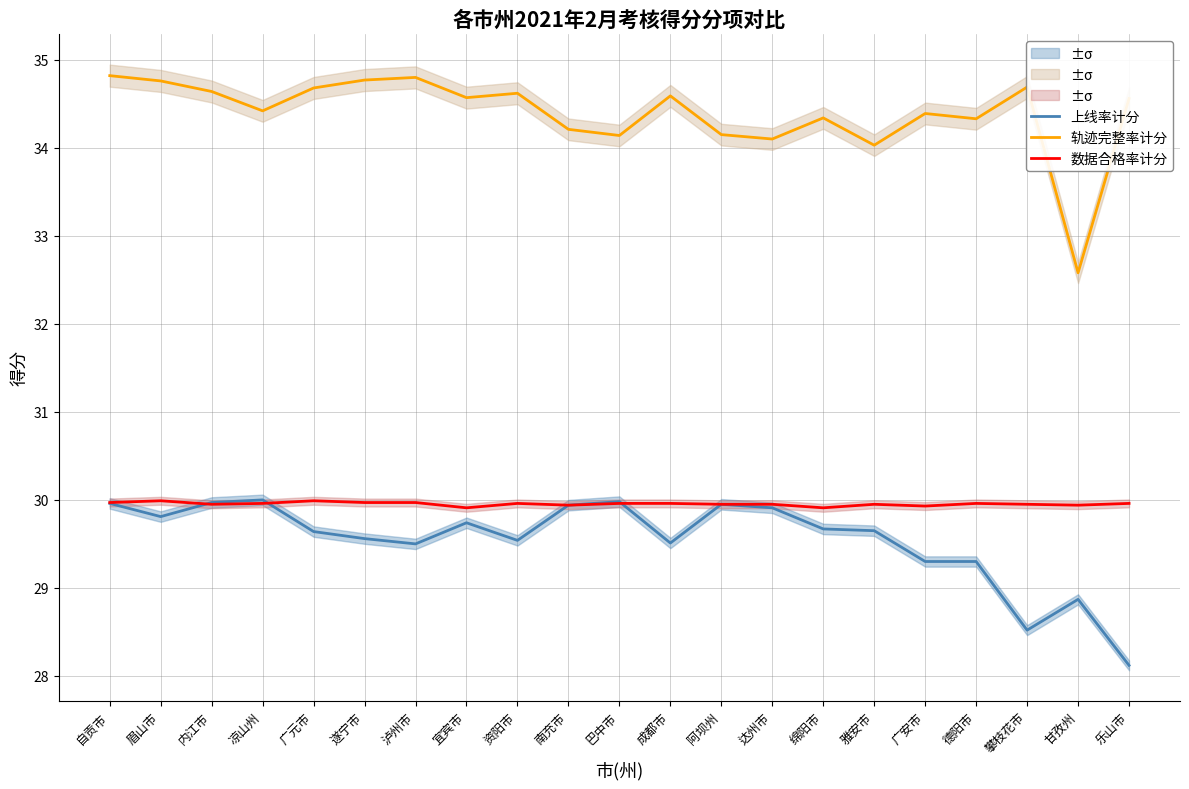

What is the value of the 上线率计分 point at the 5th from the left?

29.6